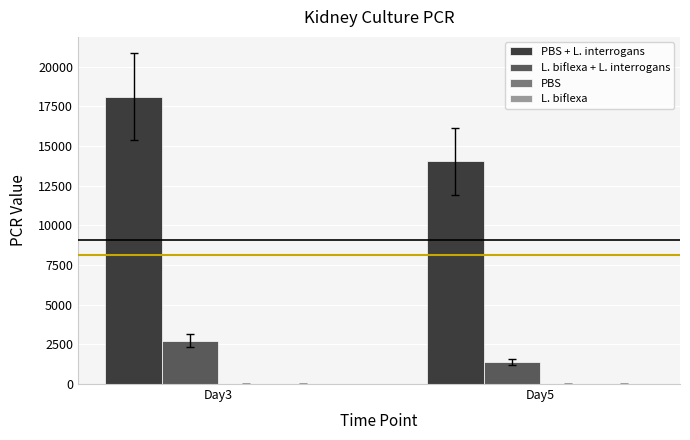

How many data points in L. biflexa + L. interrogans are above 2716?

1